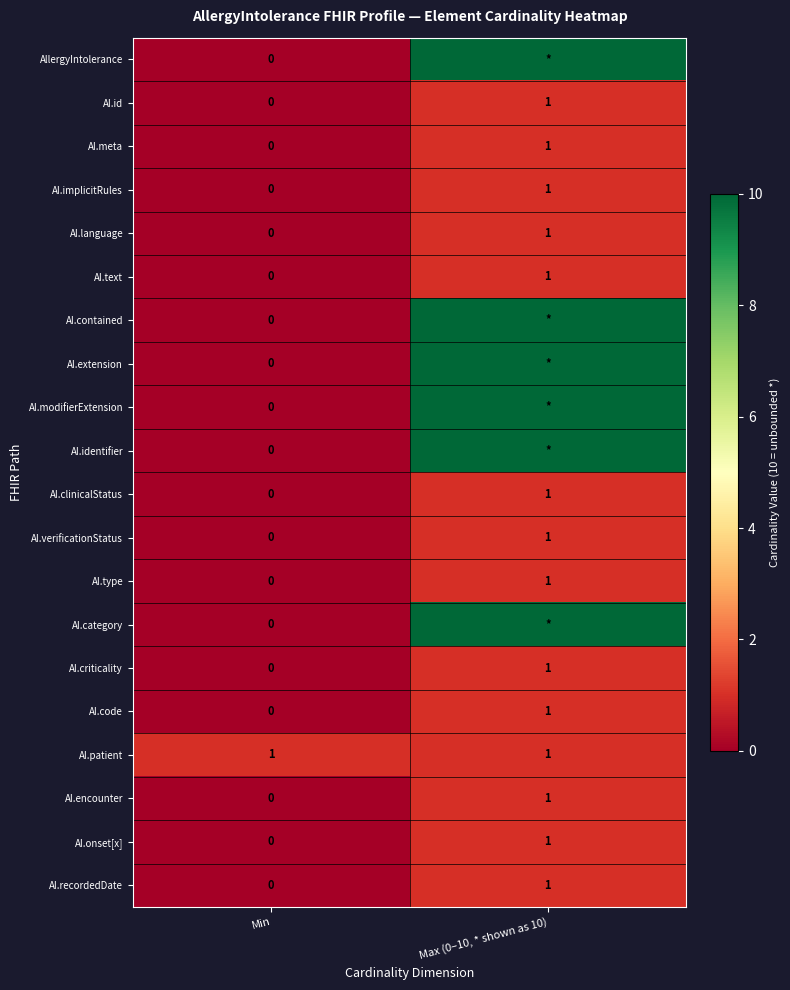

Is it true that AI.type equals 2 at Max (0–10, * shown as 10)?

False